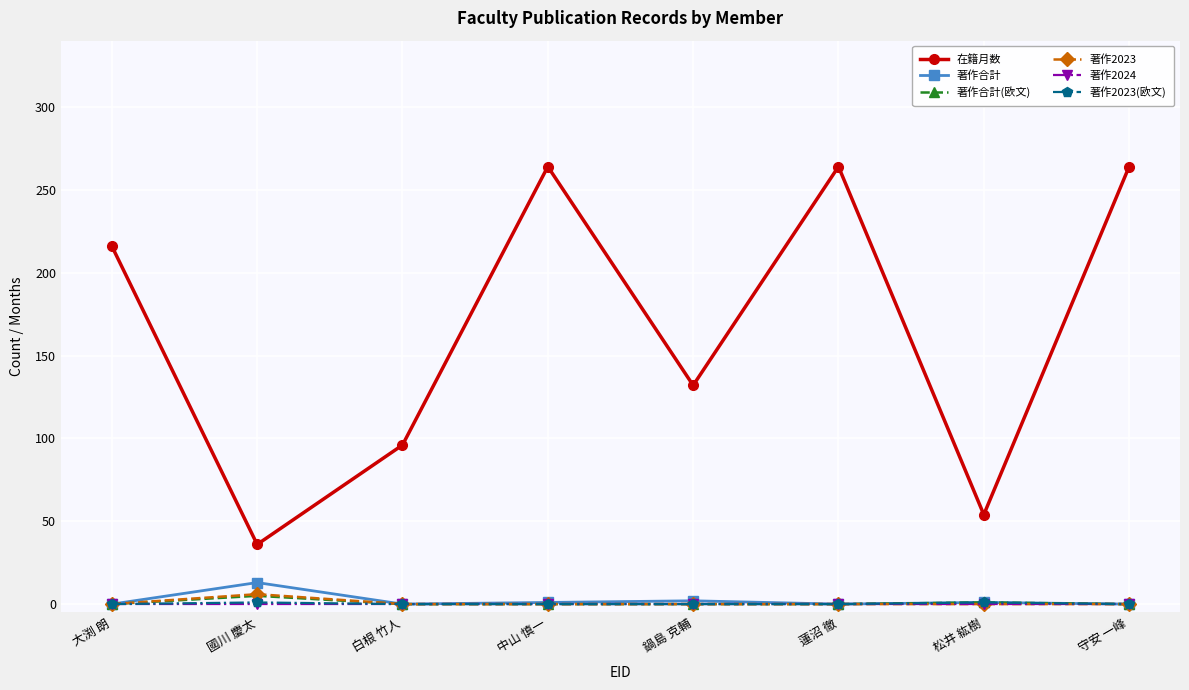

The value of 在籍月数 at 守安 一峰 is 382. True or false?

False